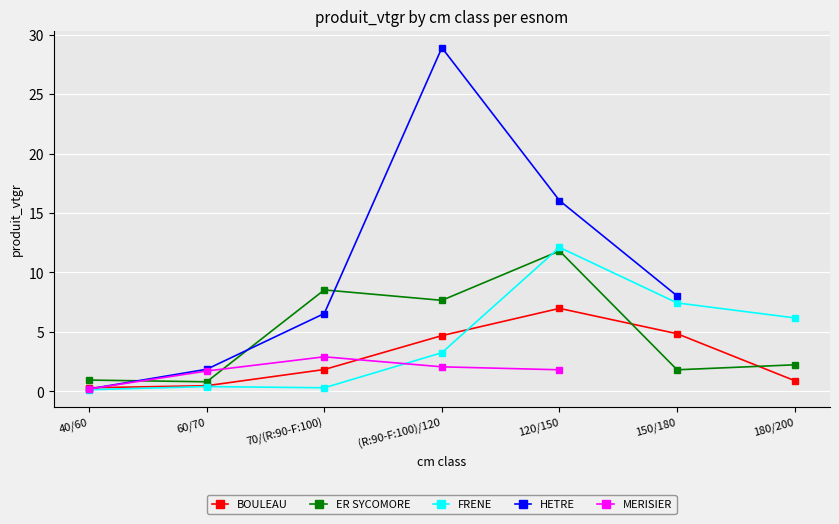

True or false: BOULEAU has more than 0 points higher than both neighbors.

True